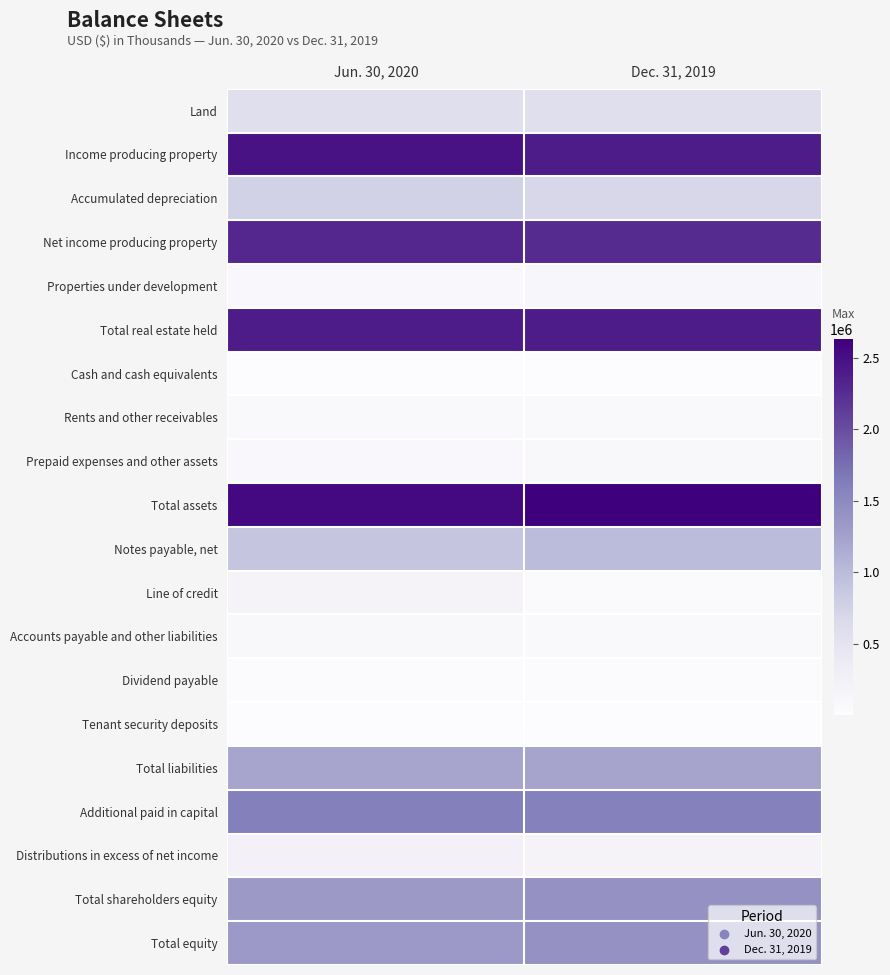

List the series in order of their peak value, lowest first.

Tenant security deposits, Cash and cash equivalents, Dividend payable, Rents and other receivables, Accounts payable and other liabilities, Prepaid expenses and other assets, Properties under development, Line of credit, Distributions in excess of net income, Land, Accumulated depreciation, Notes payable, net, Total liabilities, Total shareholders equity, Total equity, Additional paid in capital, Net income producing property, Total real estate held, Income producing property, Total assets